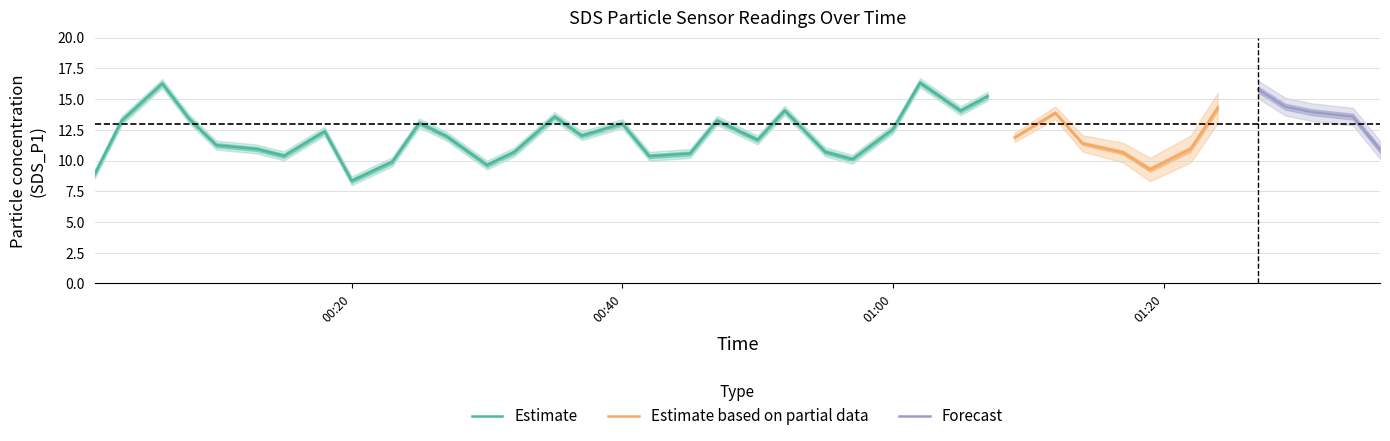

Is it true that Temp equals 4.4 at 35?

False